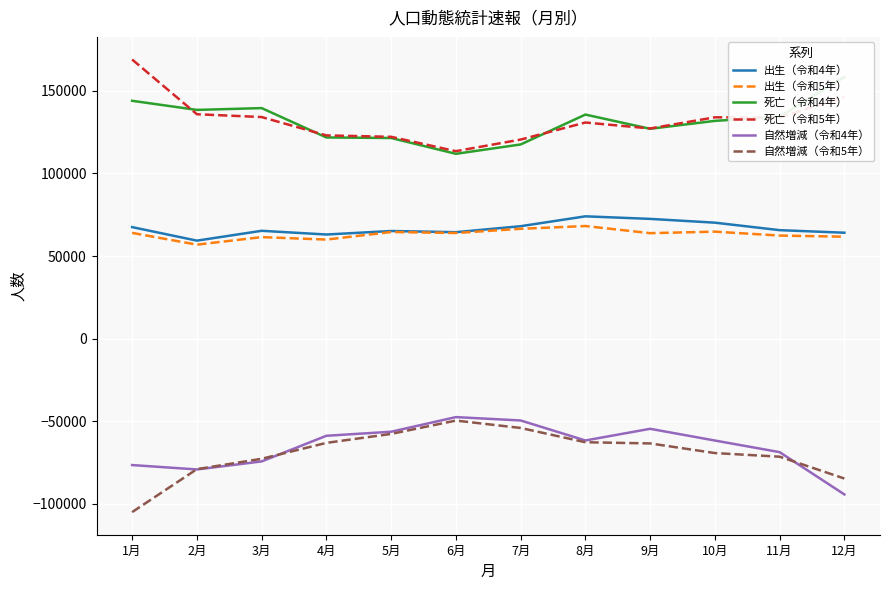

Which category has the highest value in the 自然増減（令和4年） series?

6月